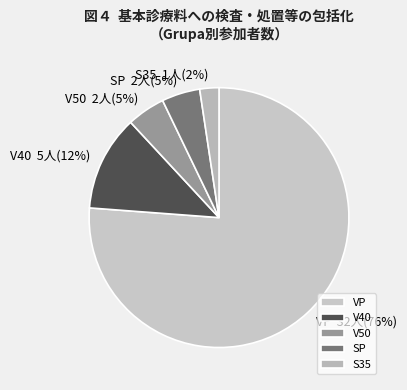

What is the smallest slice in the pie chart?

S35